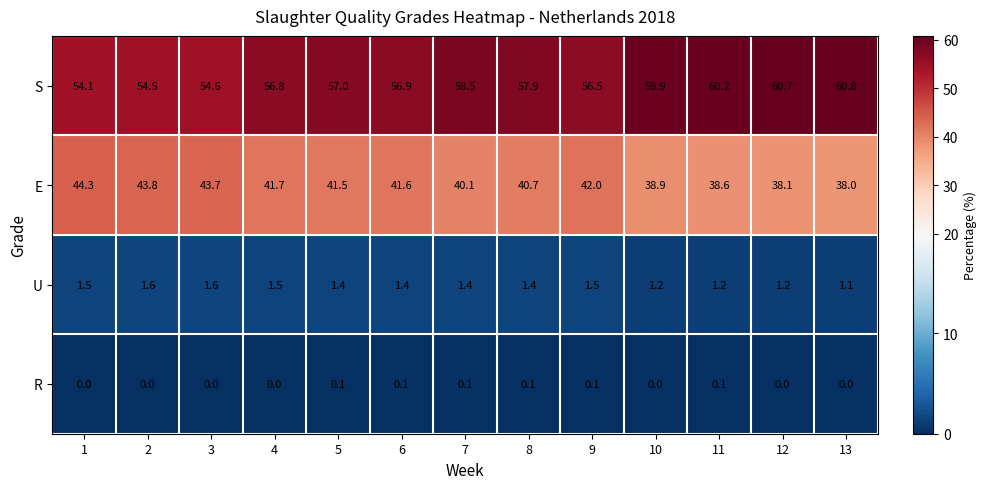

How many data points in R are above 0?

6